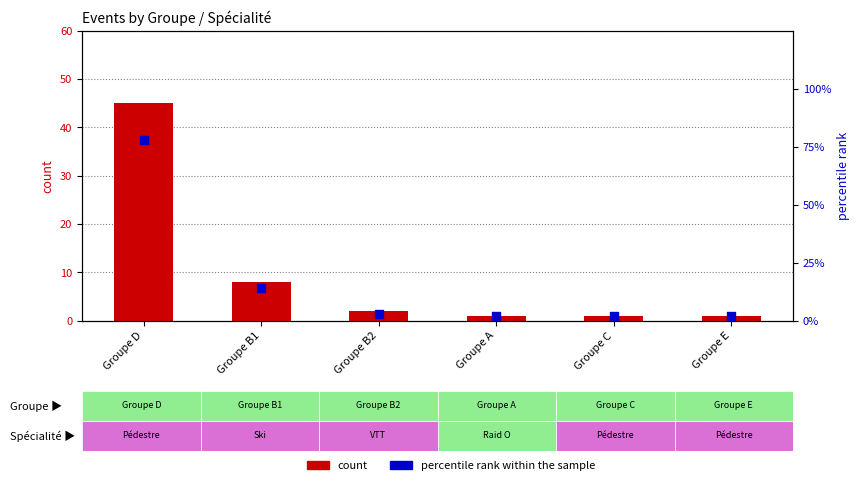

Which series has the largest Y range (max minus min)?

percentile rank within the sample